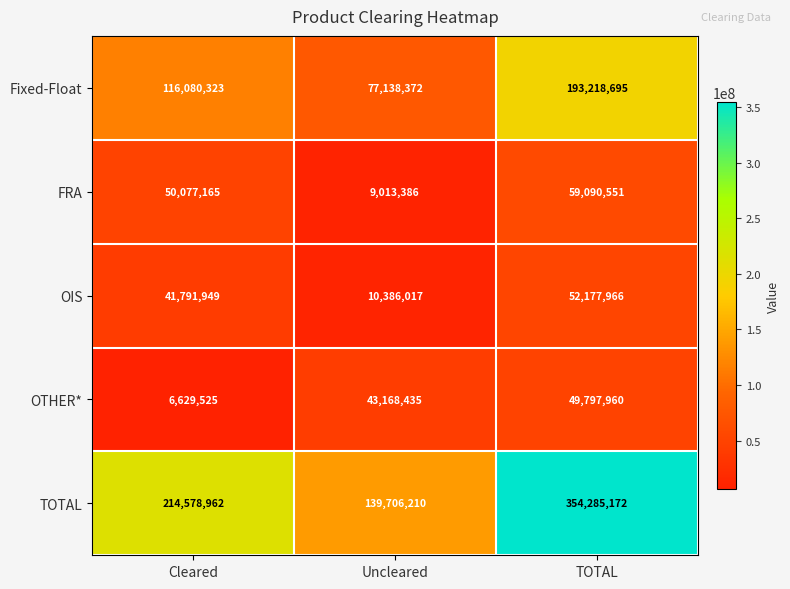

True or false: FRA has a value of 27920008 at TOTAL.

False